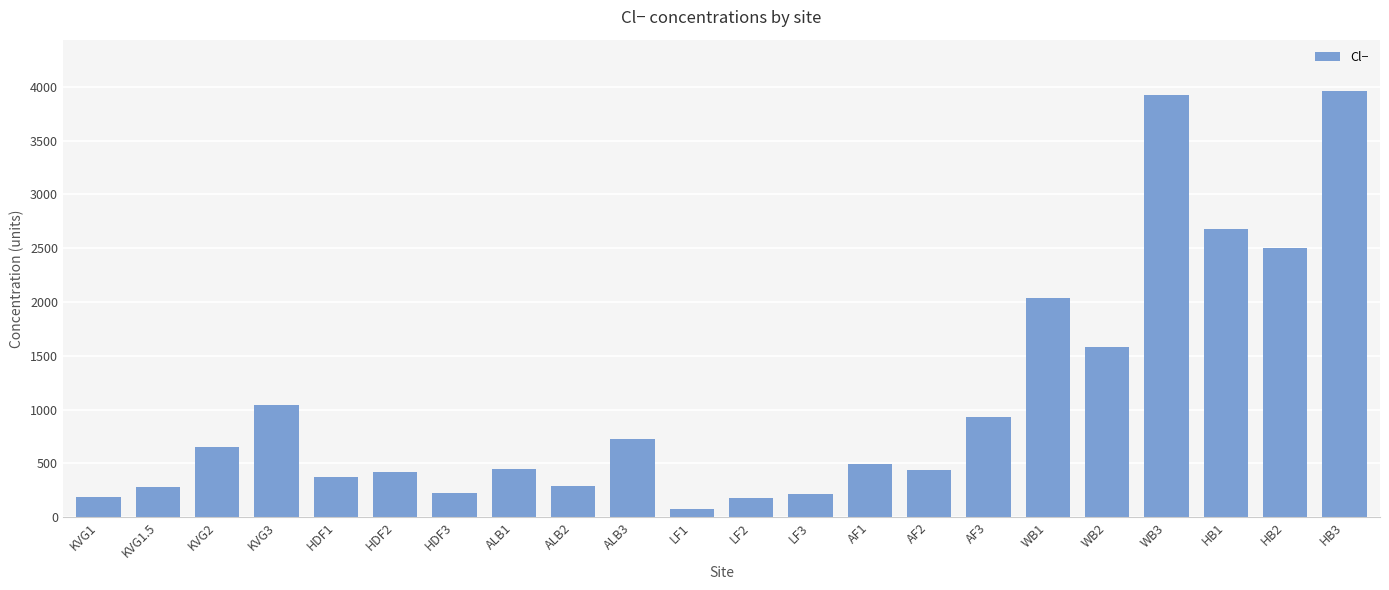

How many categories are shown in the chart?

22